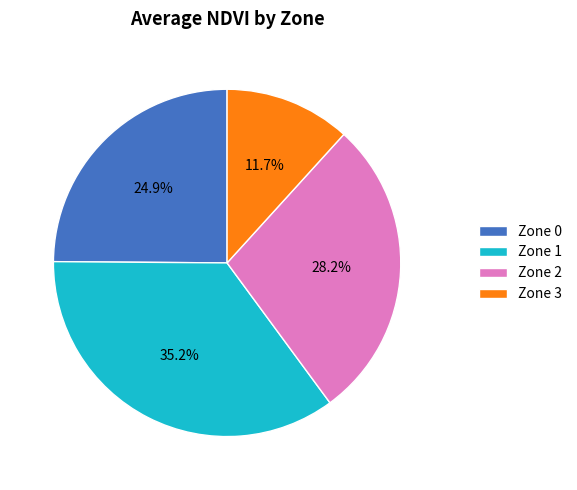

What is the ratio of the value at Zone 1 to the value at Zone 3?

3.0